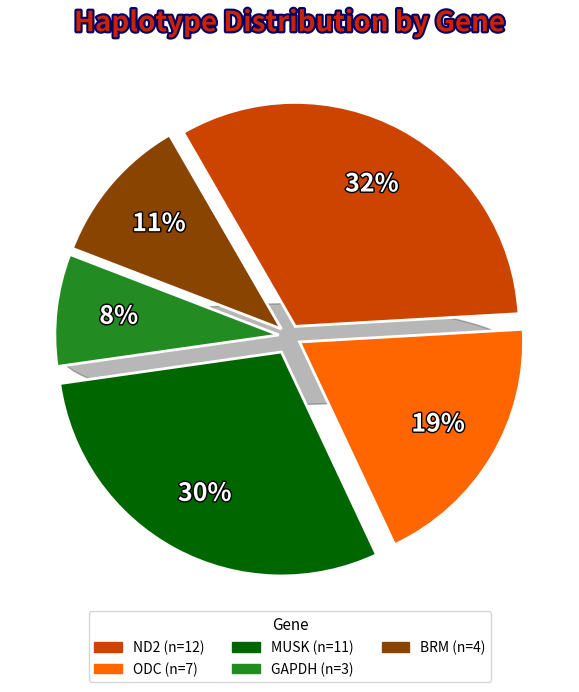

Is it true that ODC is 19% of the pie?

True